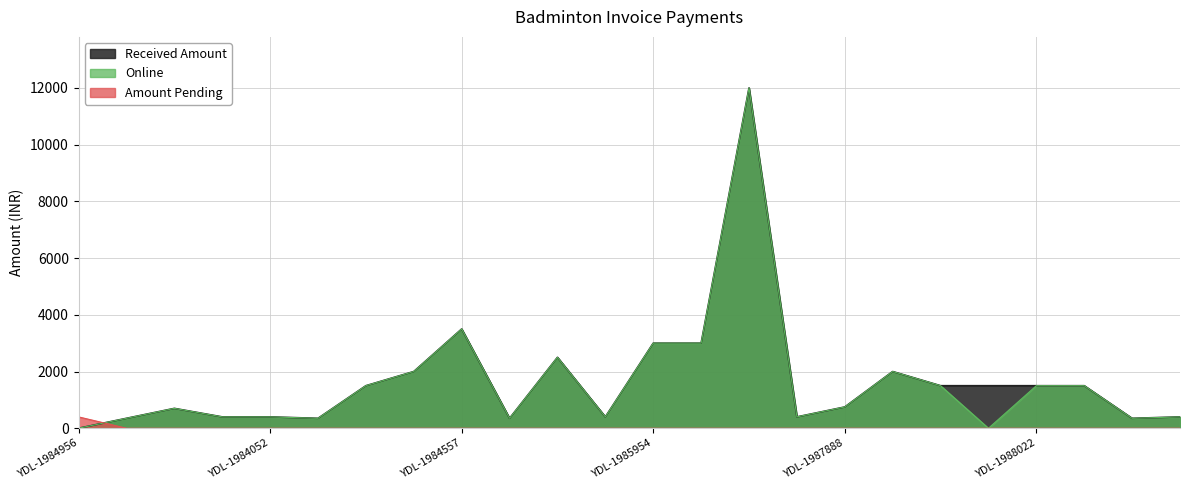

How many values in Online are above zero?

22